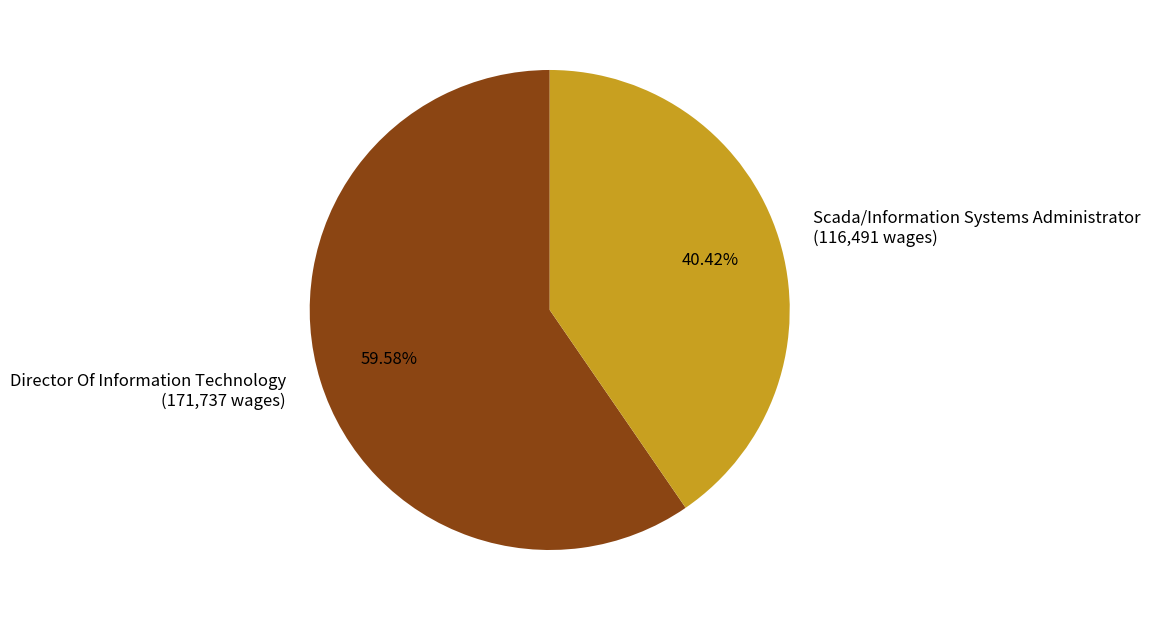

Count the number of slices in the pie.

2